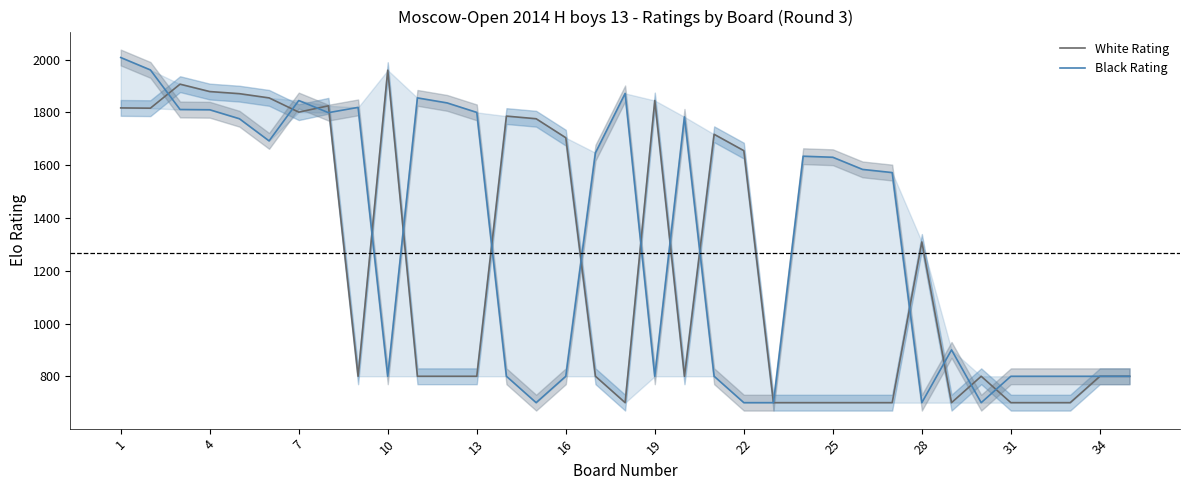

At how many categories does at least one series exceed 1231?

27